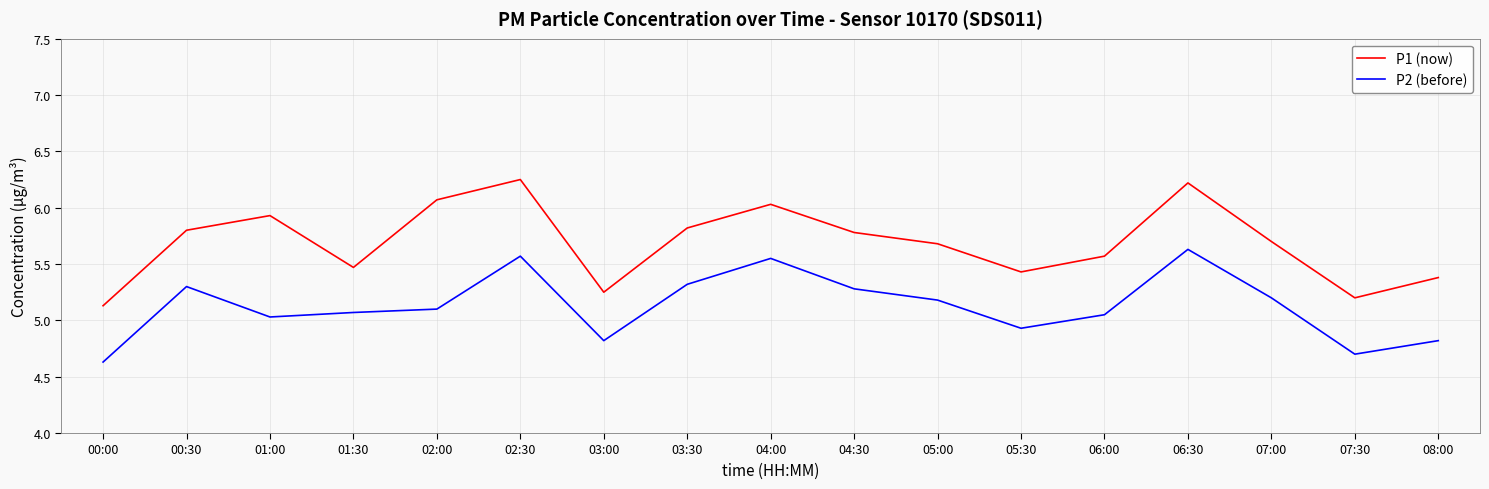

What is the total value across all series at 02:00?

11.2